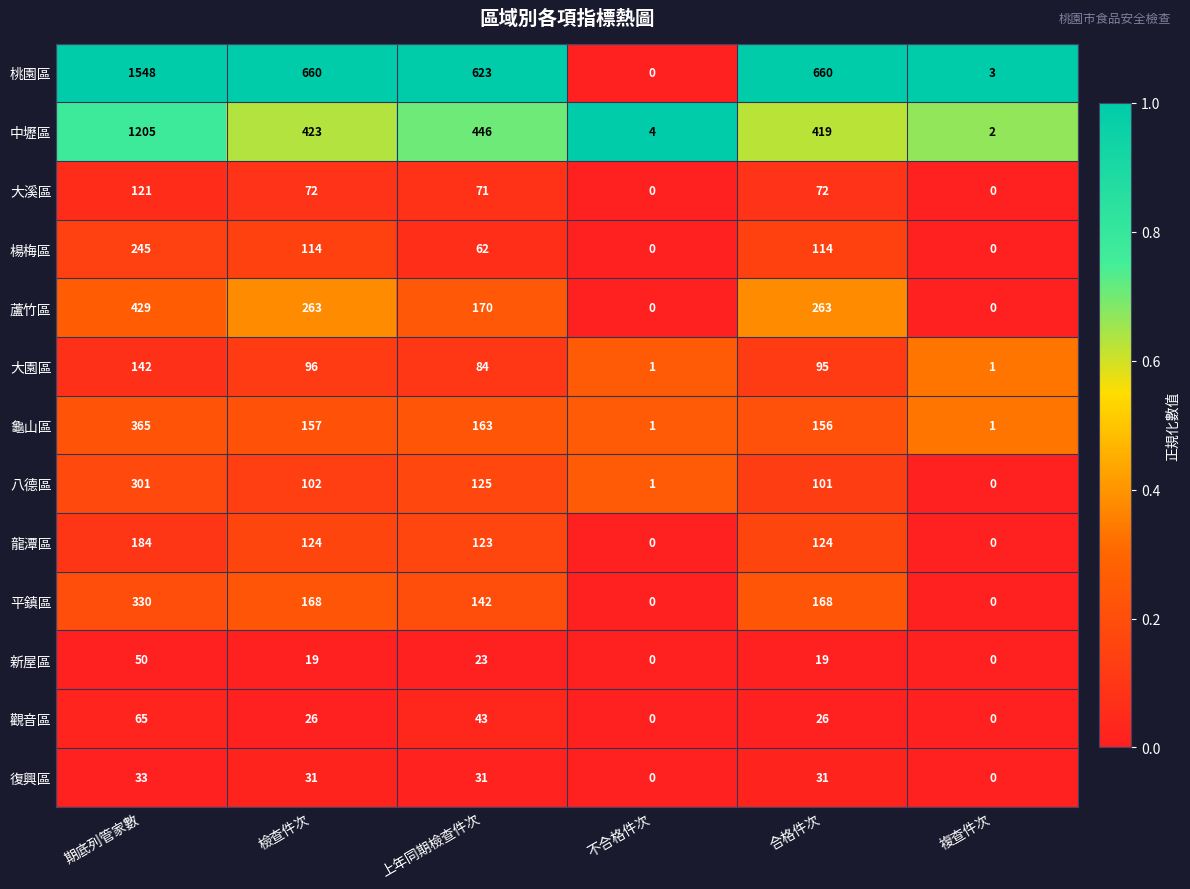

The 大溪區 series shows 42 at 檢查件次. True or false?

False